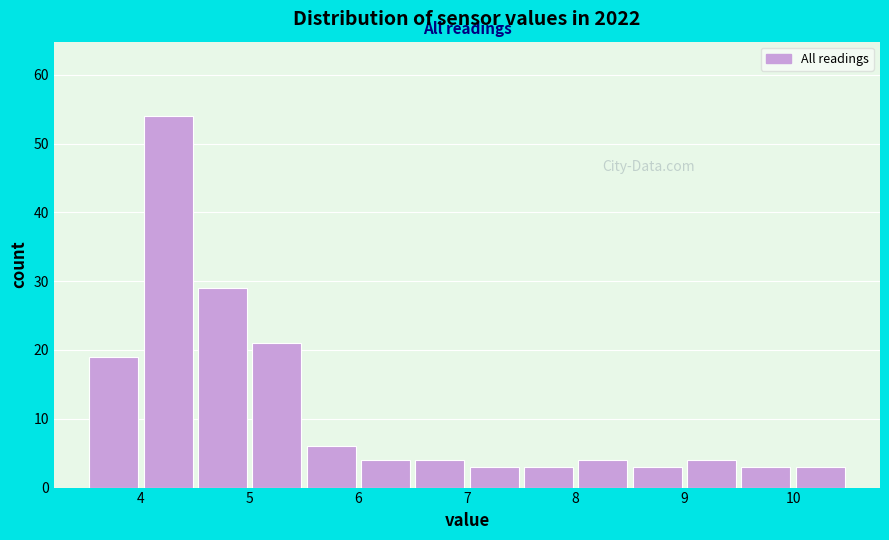

Which range on the x-axis has the tallest bar?

4.0 to 4.5